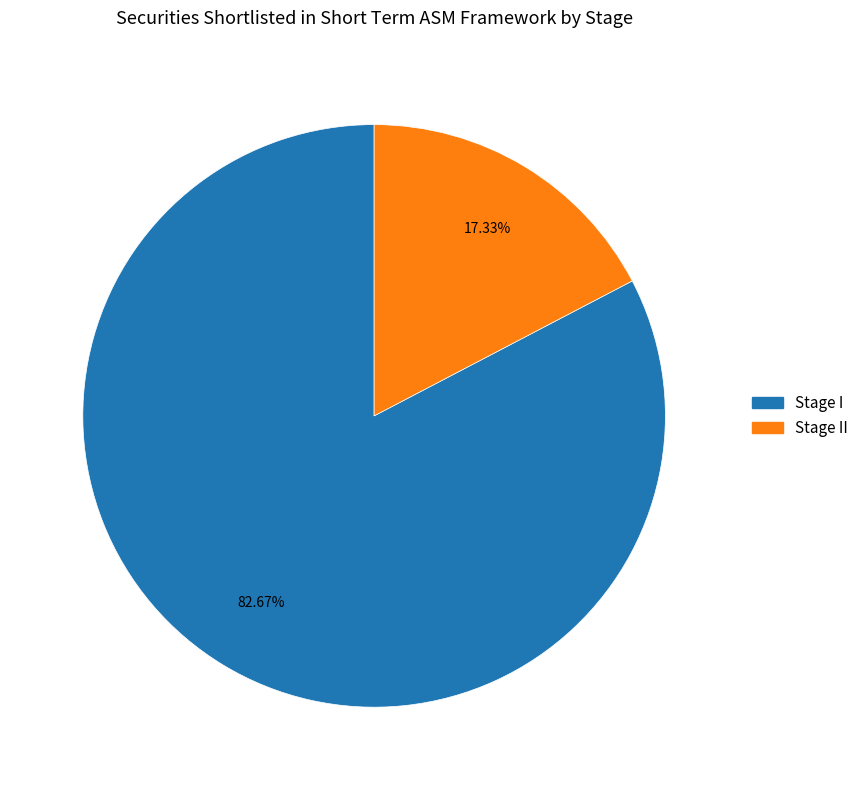

Which has a higher value, Stage I or Stage II?

Stage I